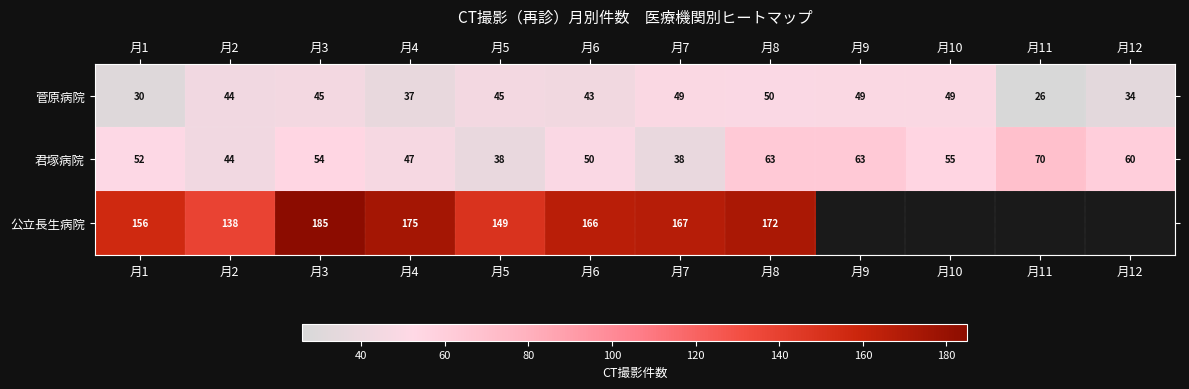

What is the difference between the second highest and second lowest values in the 菅原病院 series?

19